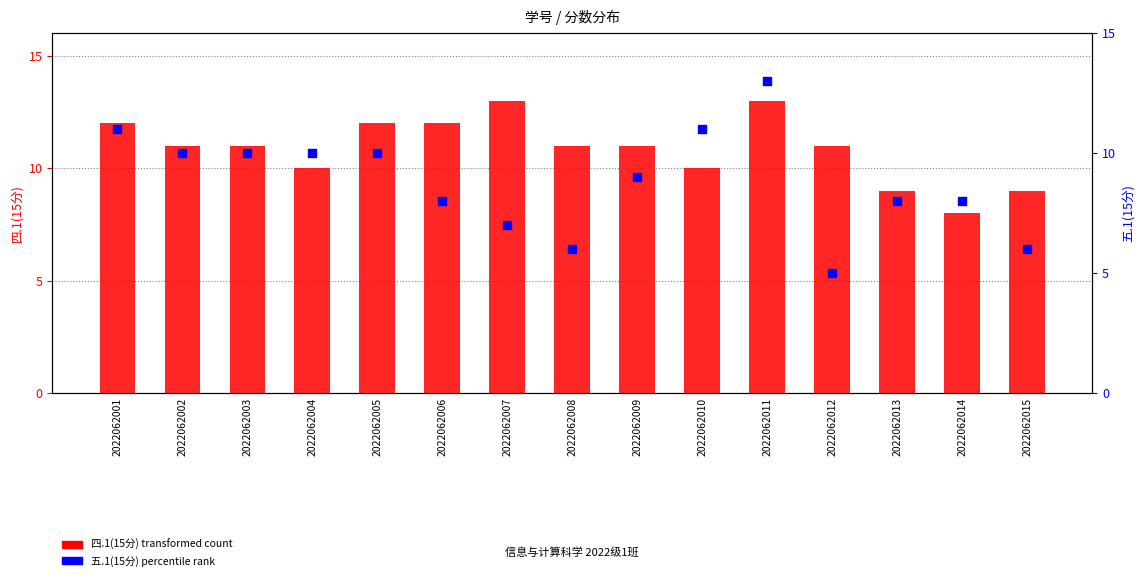

Which series reaches the maximum Y coordinate?

四.1(15分)